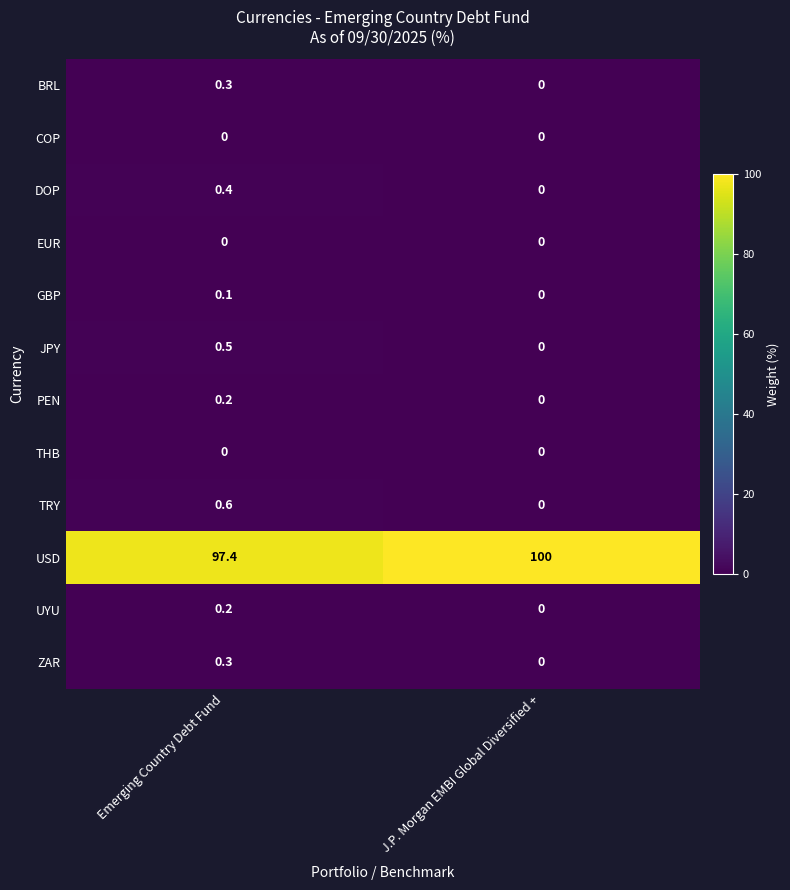

What is the spread (max minus min) of values at Emerging Country Debt Fund?

97.4